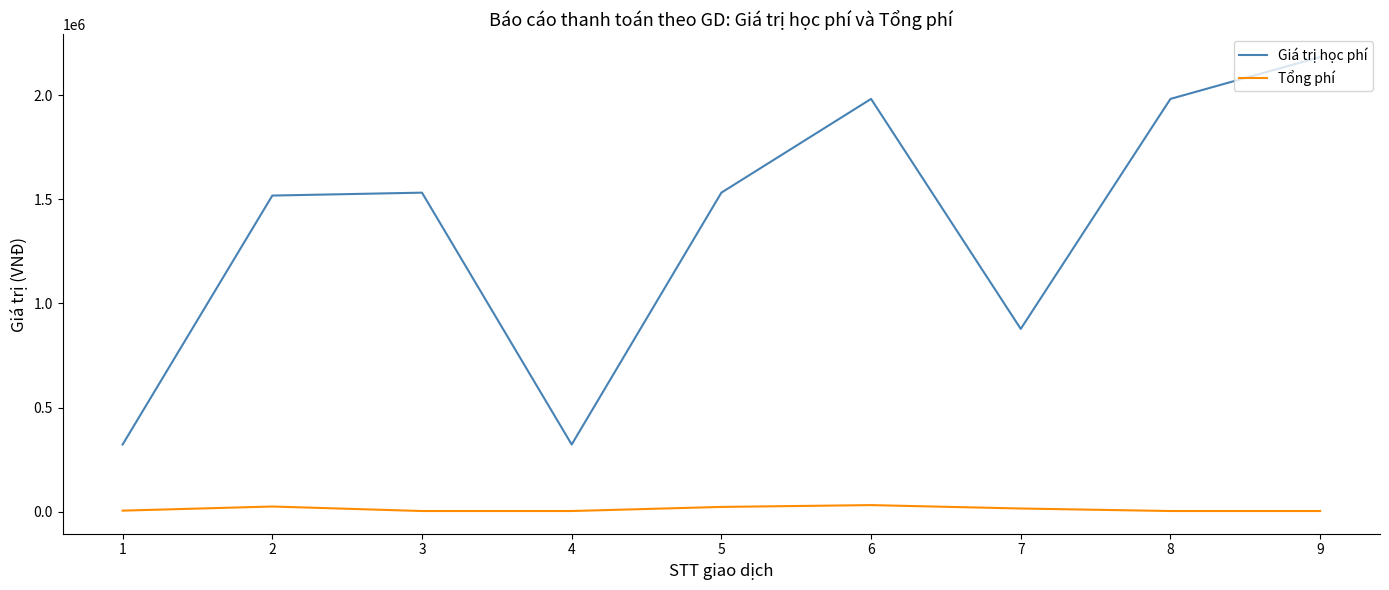

Rank the series by their average value, from highest to lowest.

Giá trị học phí, Tổng phí